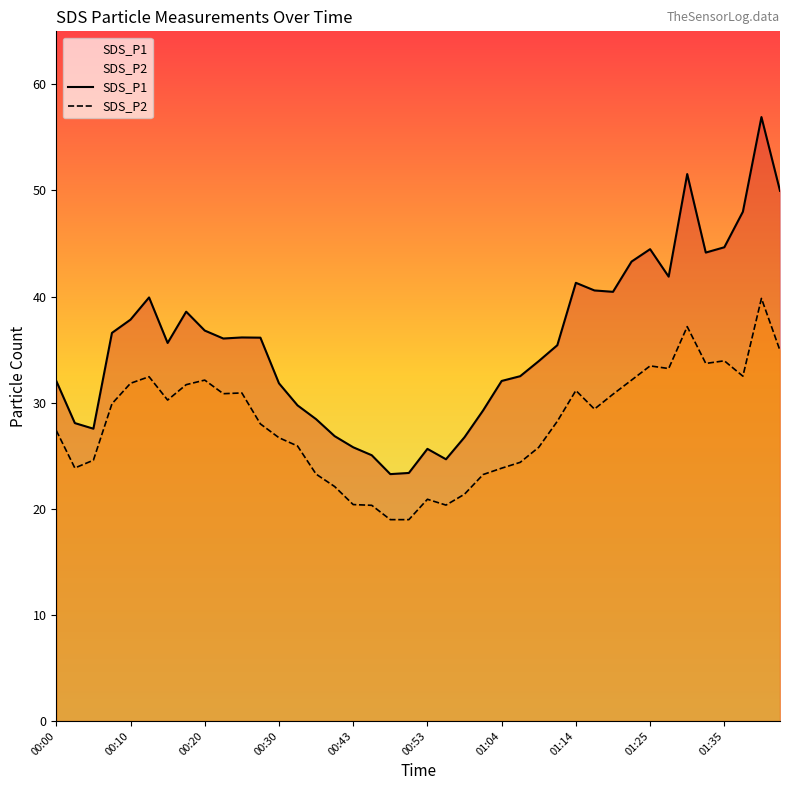

Rank the series by their average value, from lowest to highest.

SDS_P2, SDS_P1